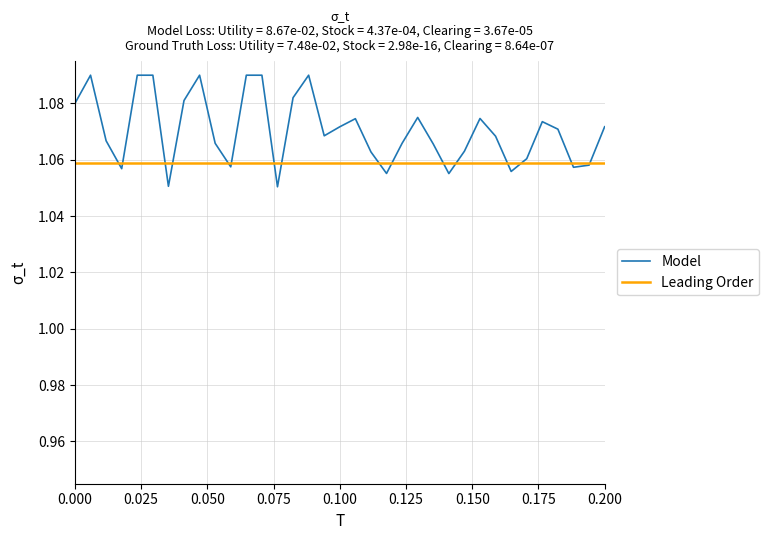

Rank the series by their average value, from lowest to highest.

Leading Order, Model